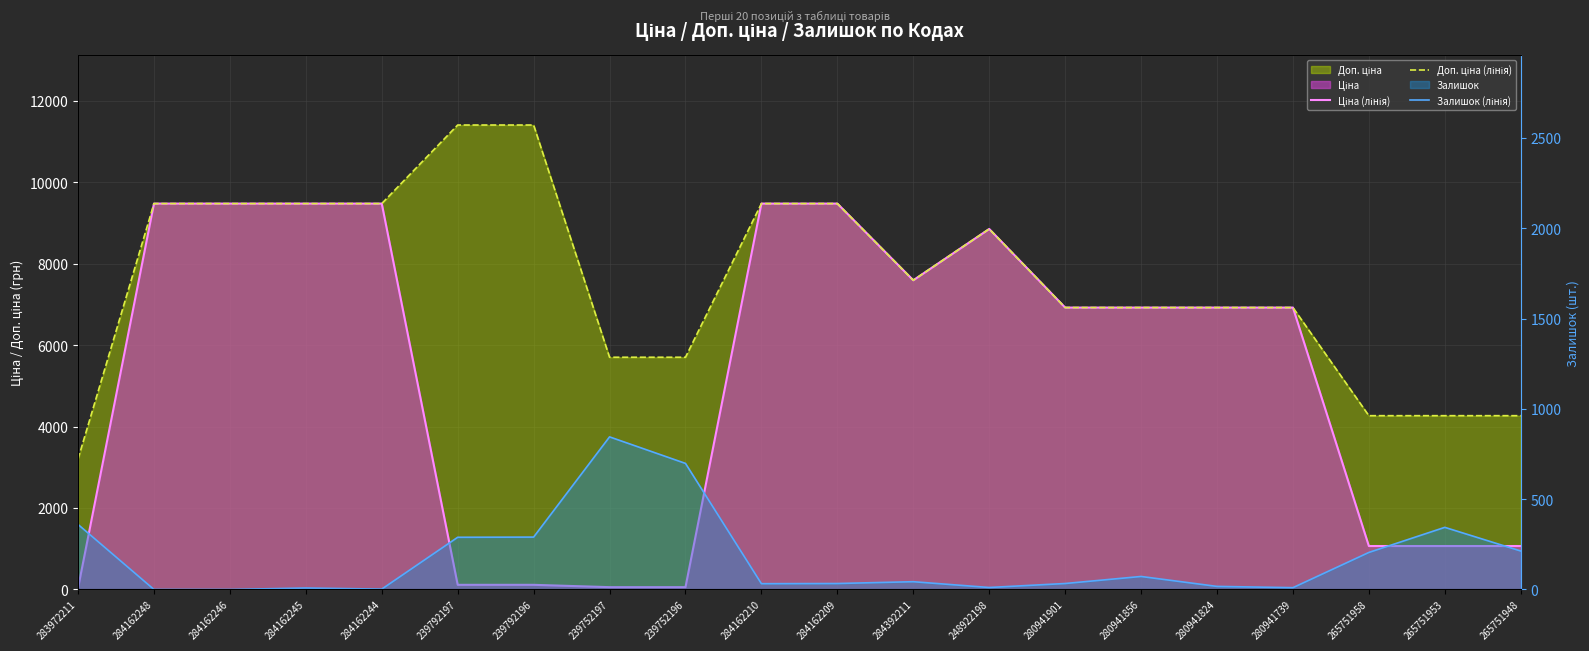

Is it true that Залишок (лінія) equals 8.9 at 280941824?

False